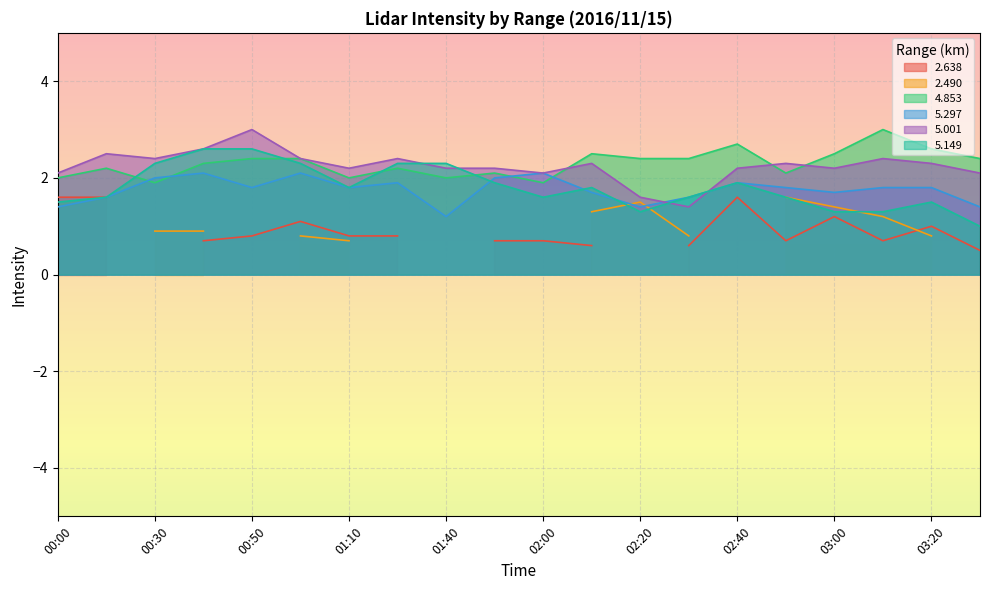

List the labels in order of 4.853 value, largest first.

03:10, 02:40, 03:20, 02:10, 03:00, 00:50, 01:00, 02:20, 02:30, 03:30, 00:40, 00:10, 01:30, 01:50, 02:50, 00:00, 01:10, 01:40, 00:30, 02:00